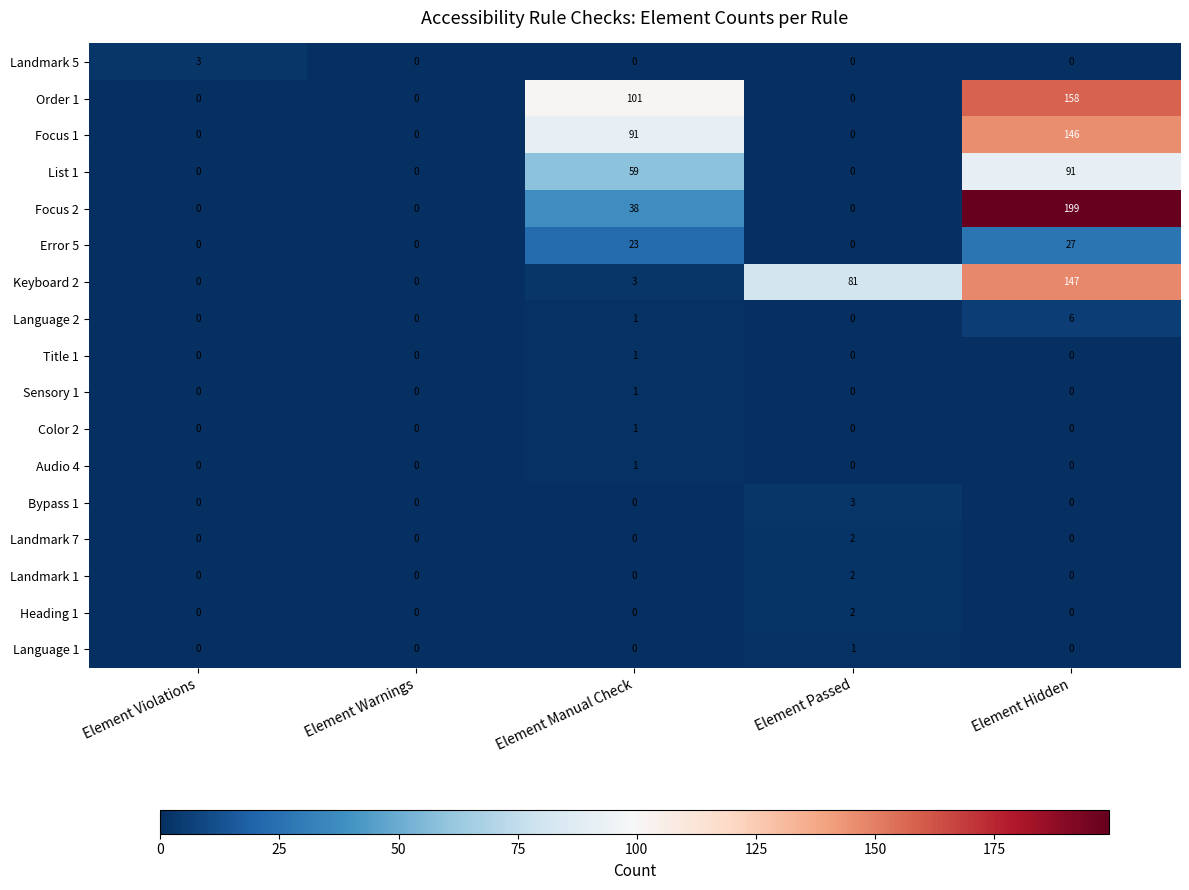

At which category is the sum across all series the highest?

Element Hidden